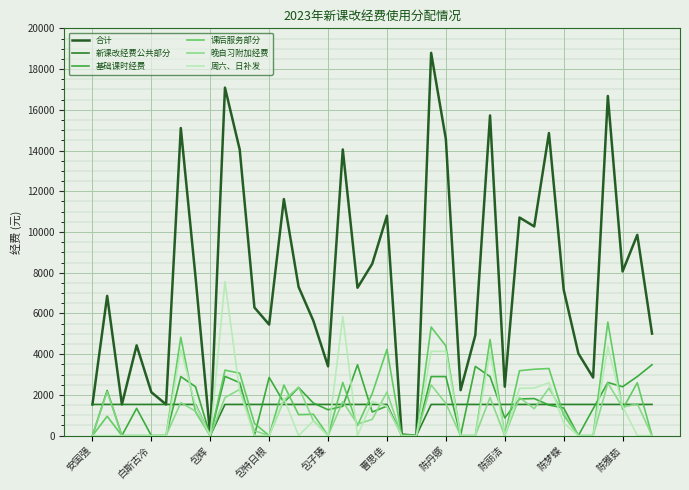

What is the difference between the second highest and second lowest values in the 晚自习附加经费 series?

2490.0